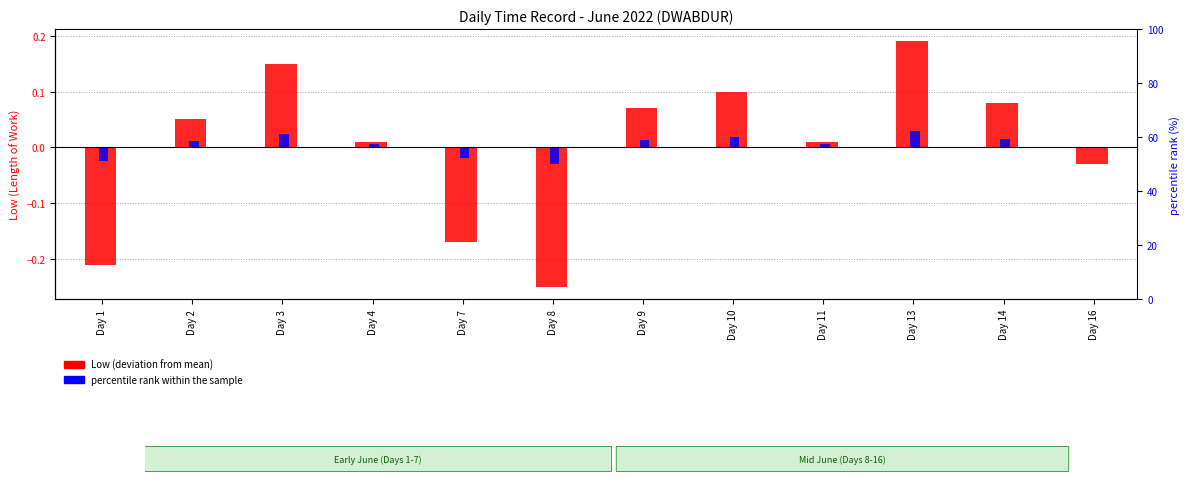

The value of percentile rank within the sample at Day 11 is 0.0. True or false?

False